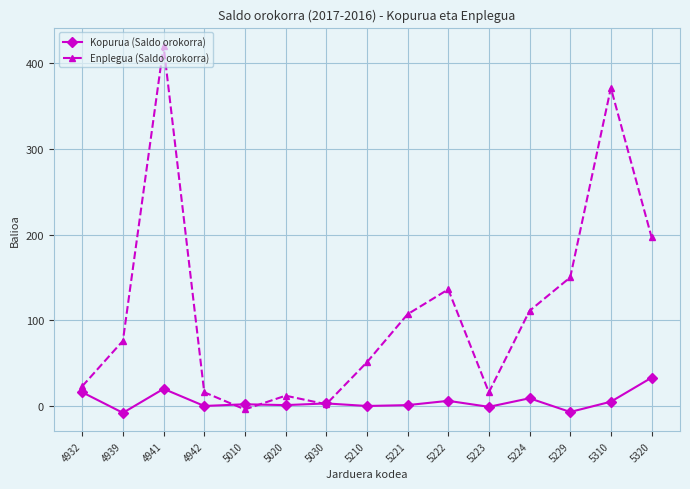

List the series in order of their peak value, highest first.

Enplegua (Saldo orokorra), Kopurua (Saldo orokorra)